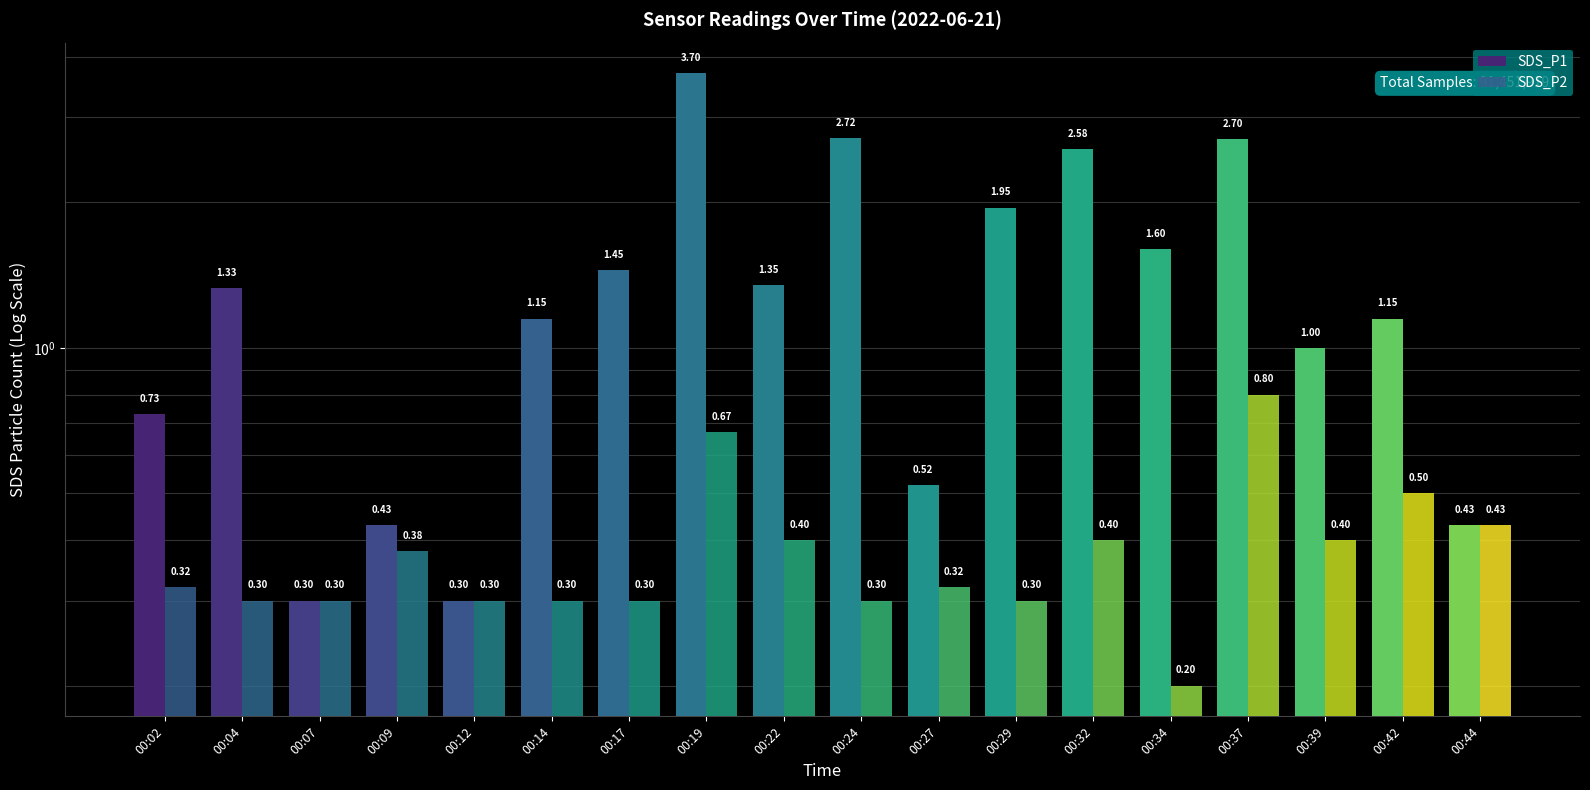

At which category does the chart reach its minimum across all series?

00:34